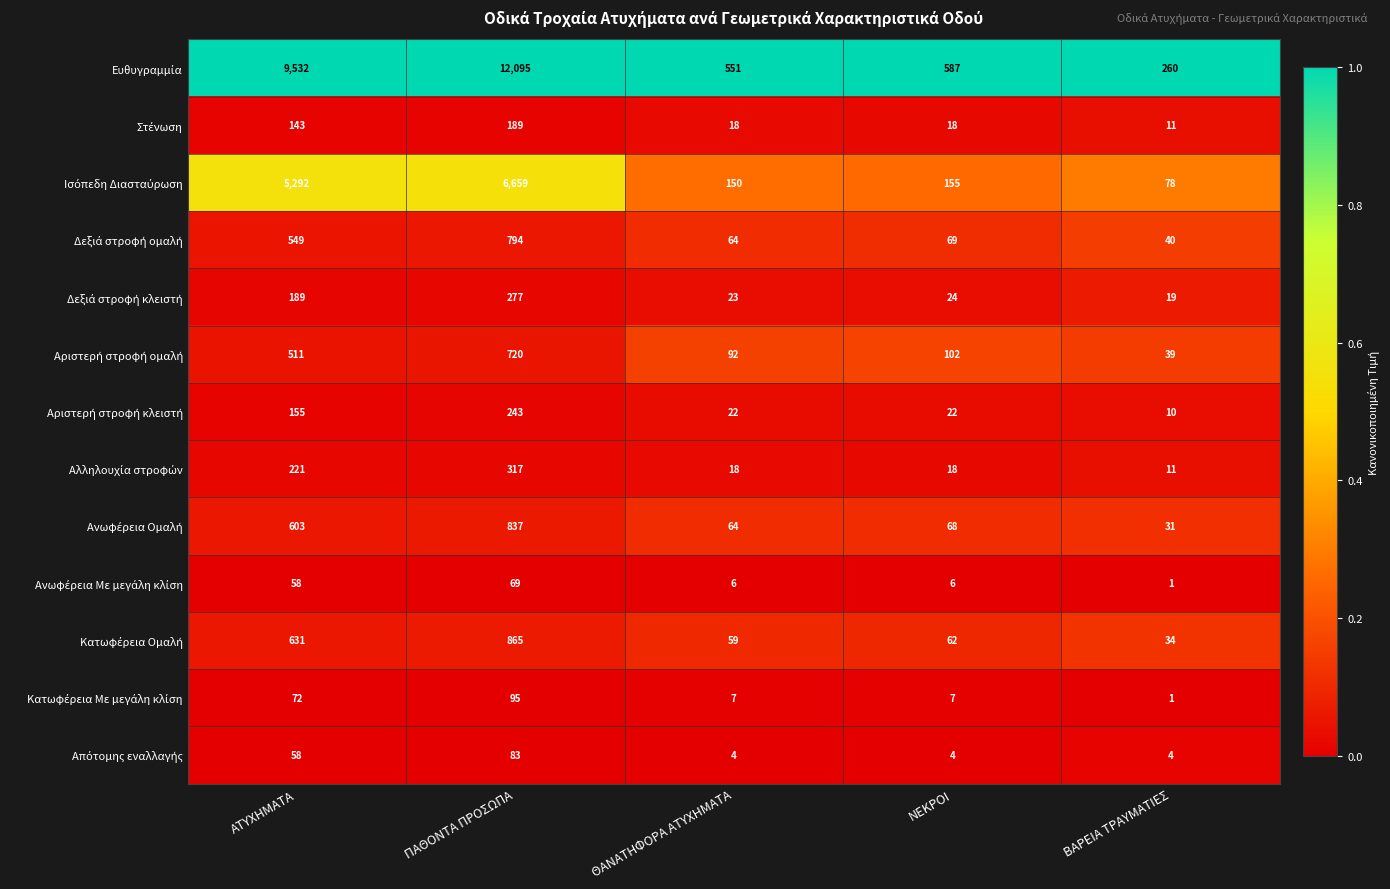

Which label corresponds to the largest value in the chart?

ΠΑΘΟΝΤΑ ΠΡΟΣΩΠΑ